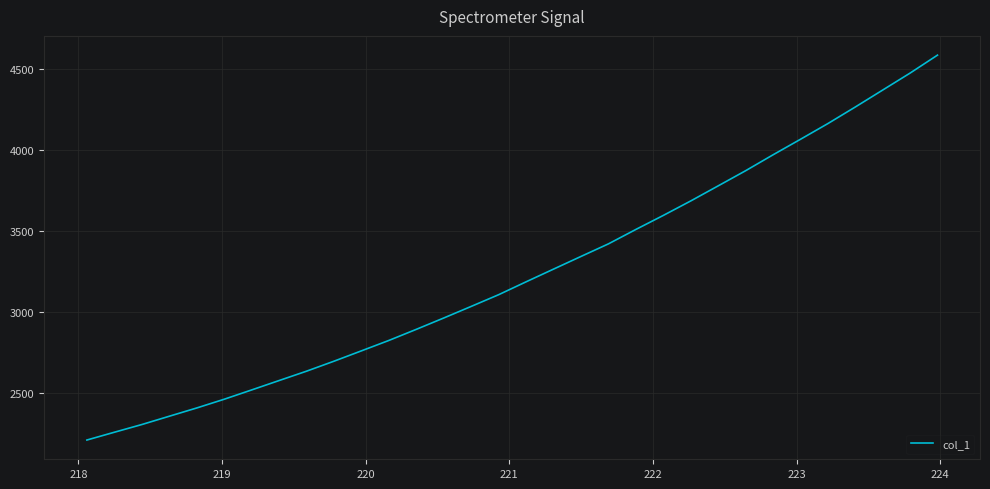

What is the greatest value displayed?

4586.2